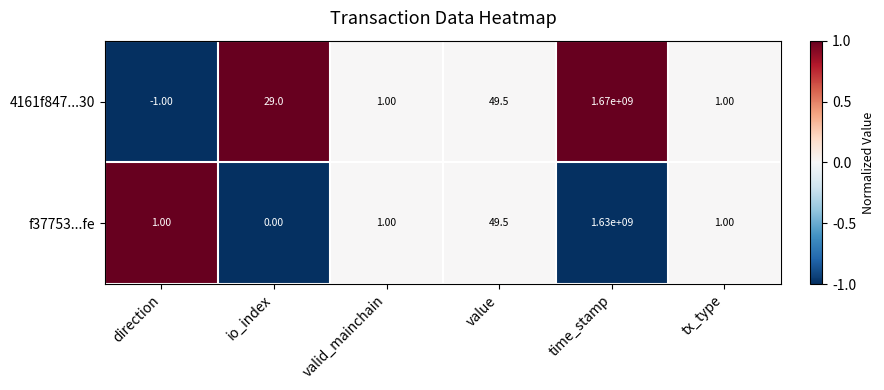

What is the total value across all series at value?

99.0